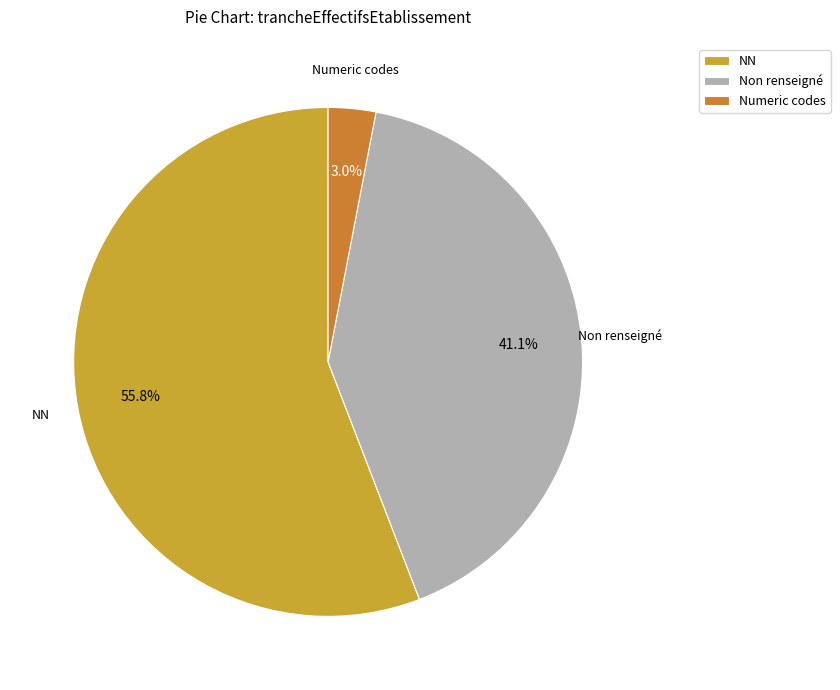

What is the total percentage of Numeric codes and NN?

58.9%